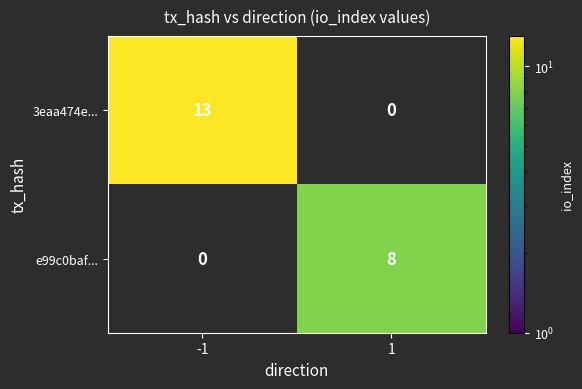

Between 1 and -1, which is larger?

-1